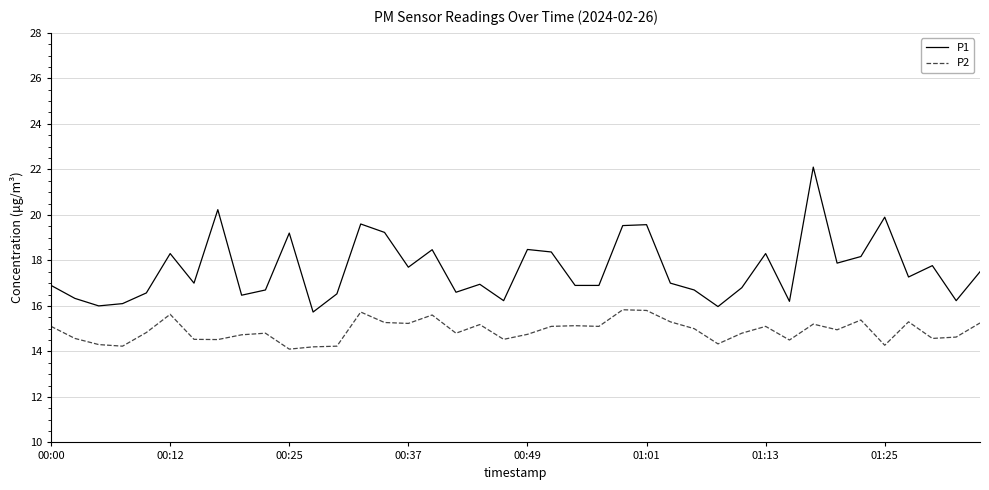

True or false: P2 and P1 cross at least once.

False